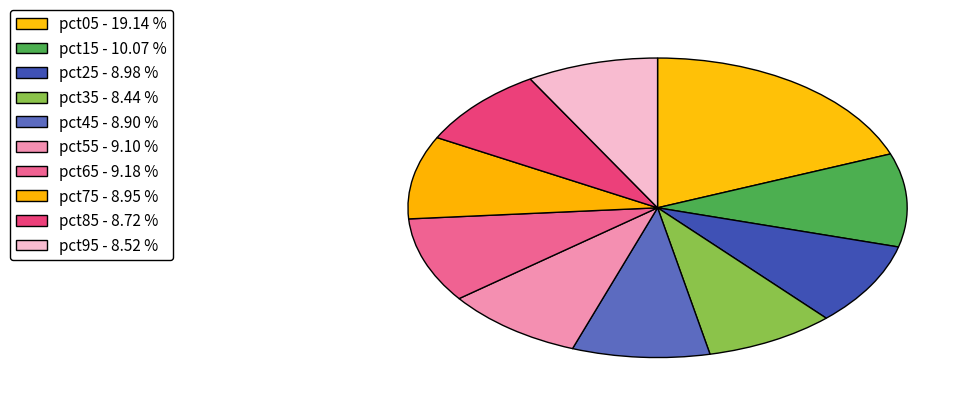

Is it true that pct75 is 18% of the pie?

False